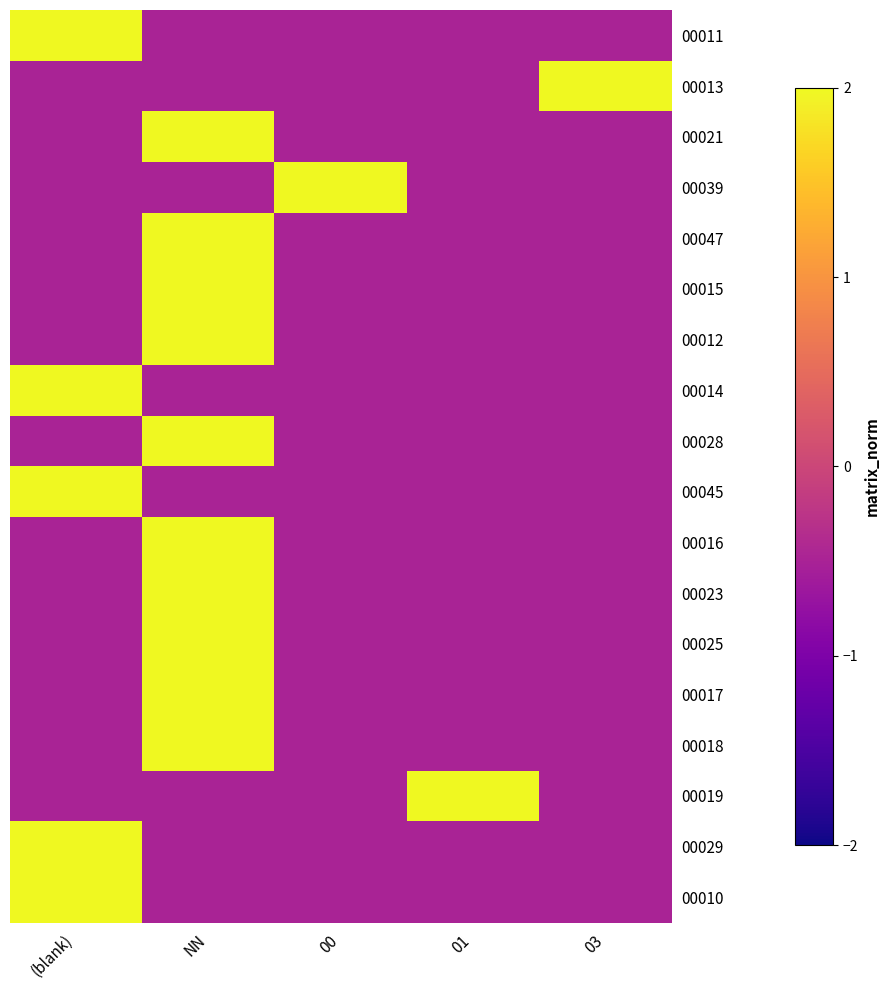

How many series are shown in this chart?

18